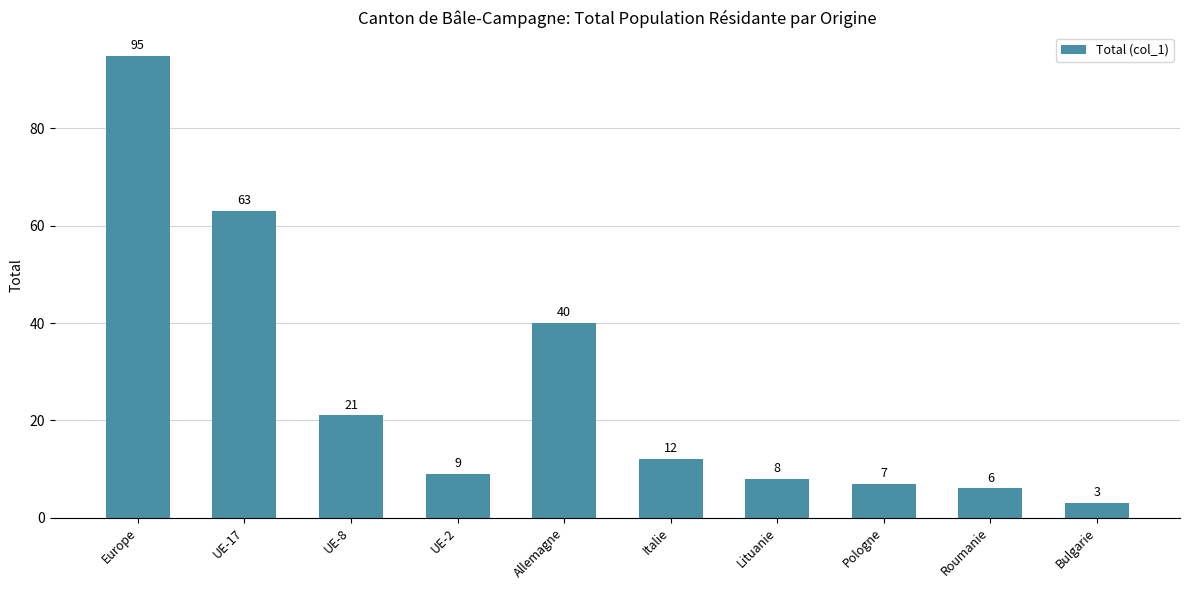

Which has a higher value, Allemagne or Pologne?

Allemagne